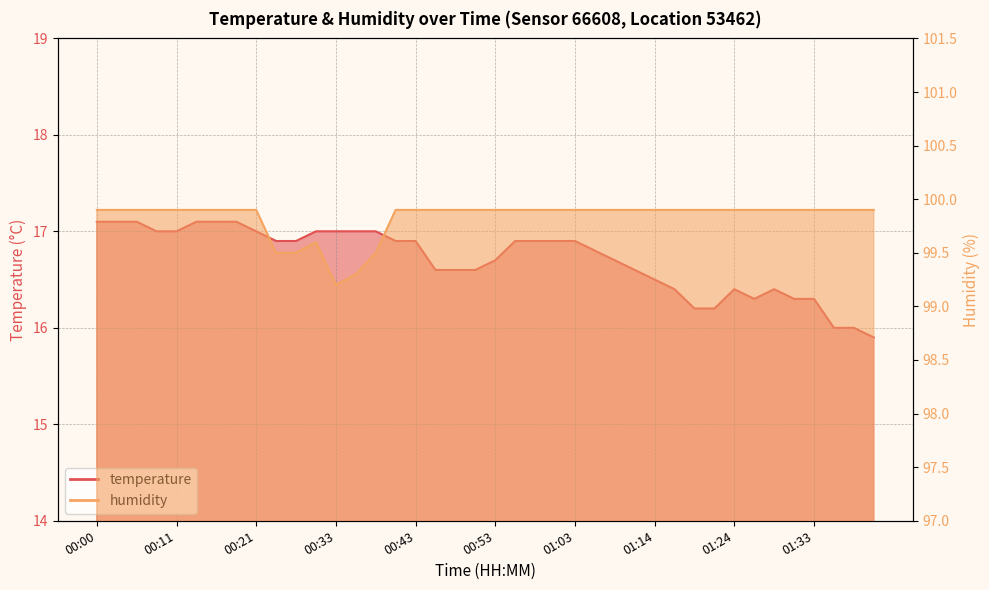

What are all the series names shown in the legend?

temperature, humidity